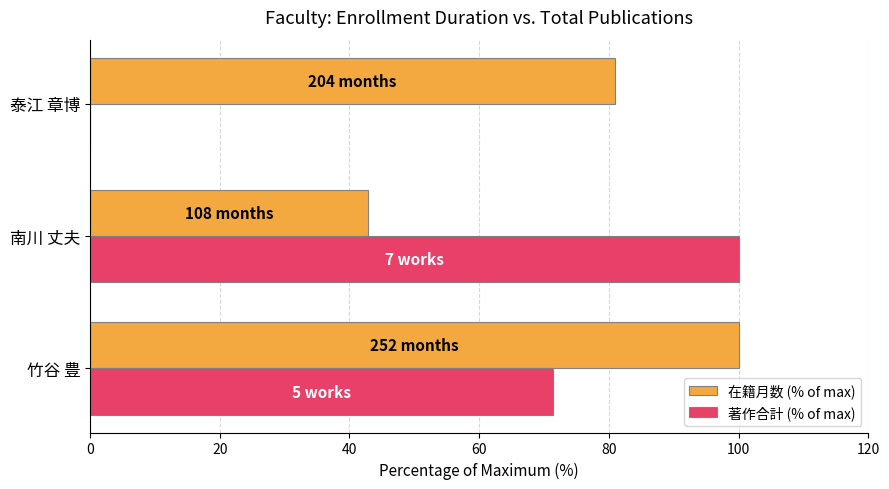

What is the maximum value for 在籍月数 (% of max)?

100.0